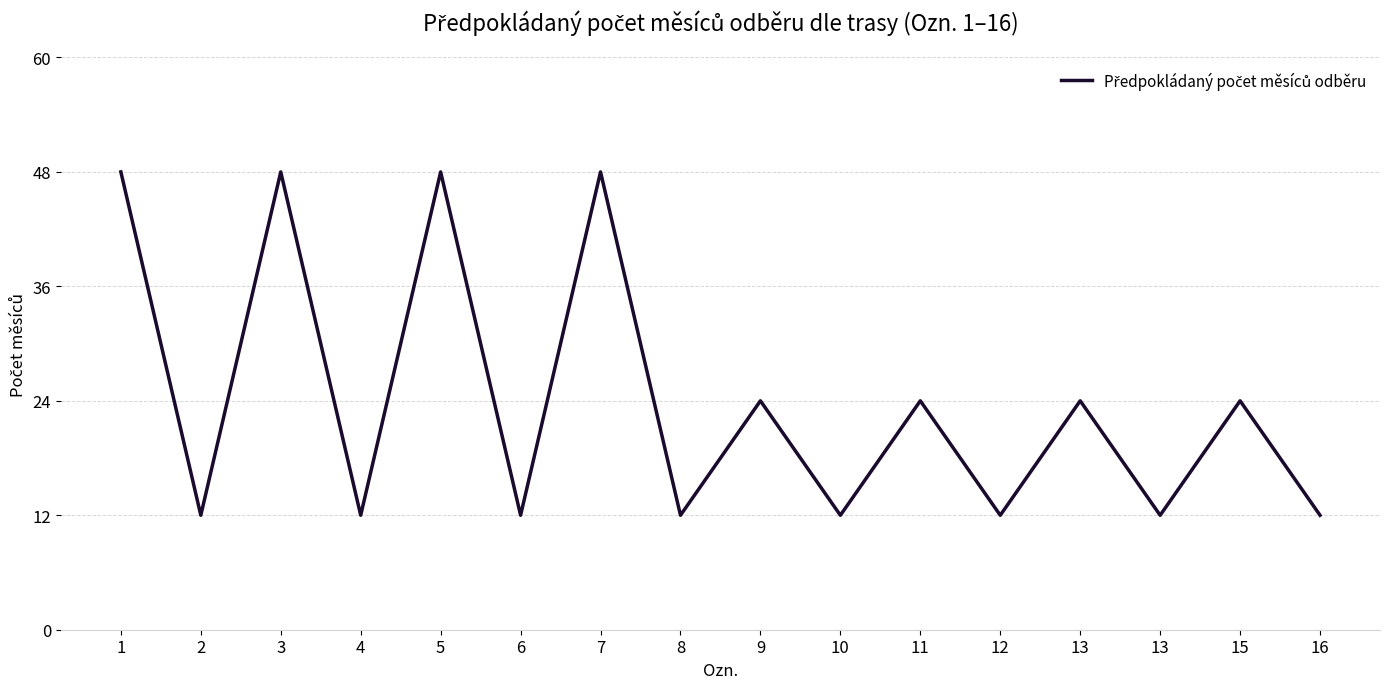

What is the ratio of the value at 16 to the value at 7?

0.2